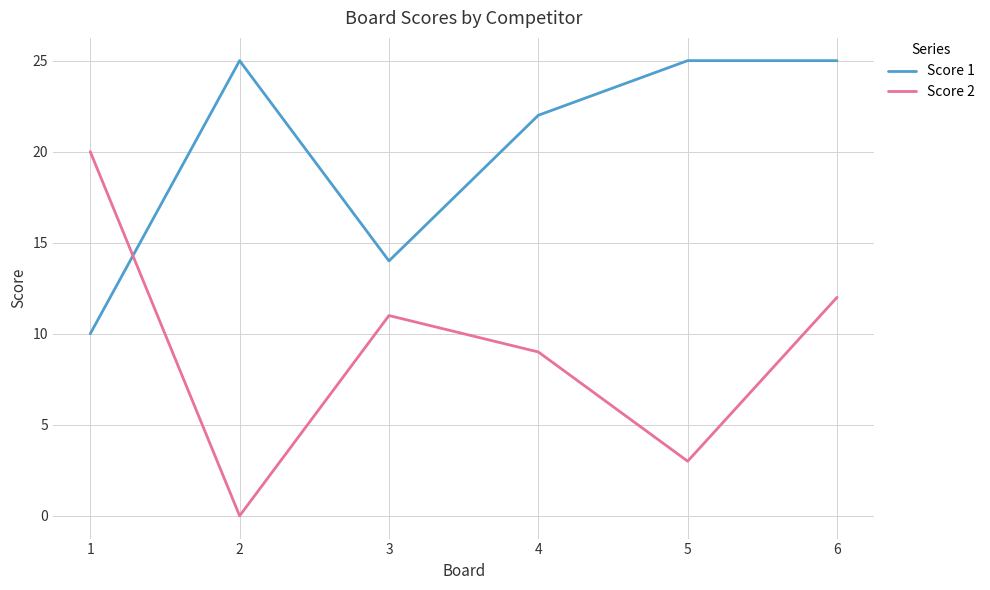

True or false: Score 2 has more than 0 interior local peaks.

True